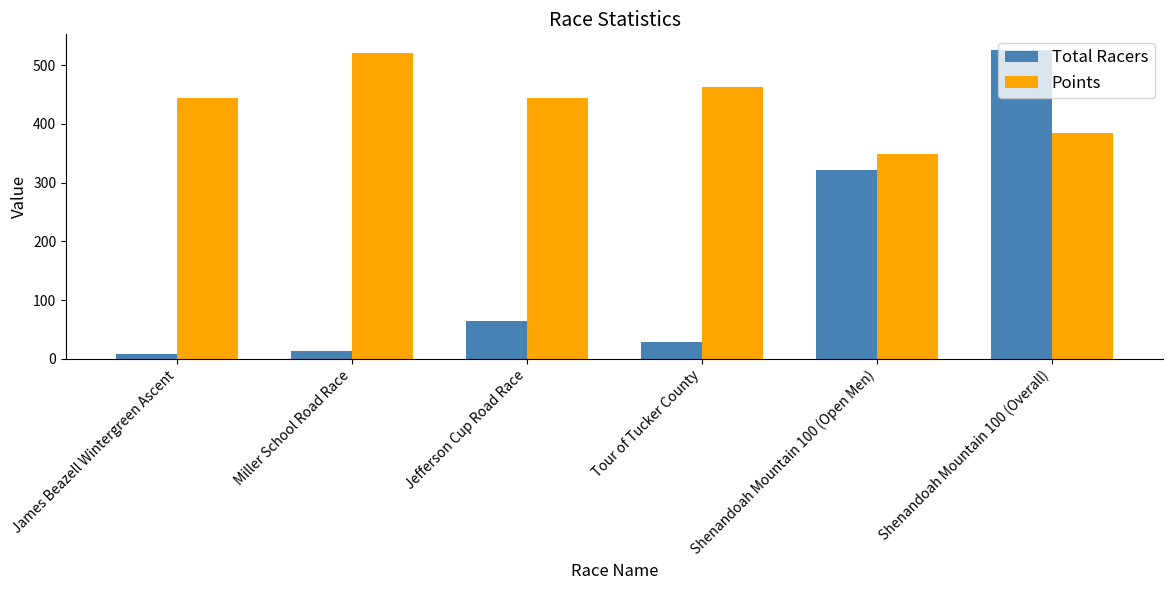

Which series has the largest range (max minus min)?

Total Racers